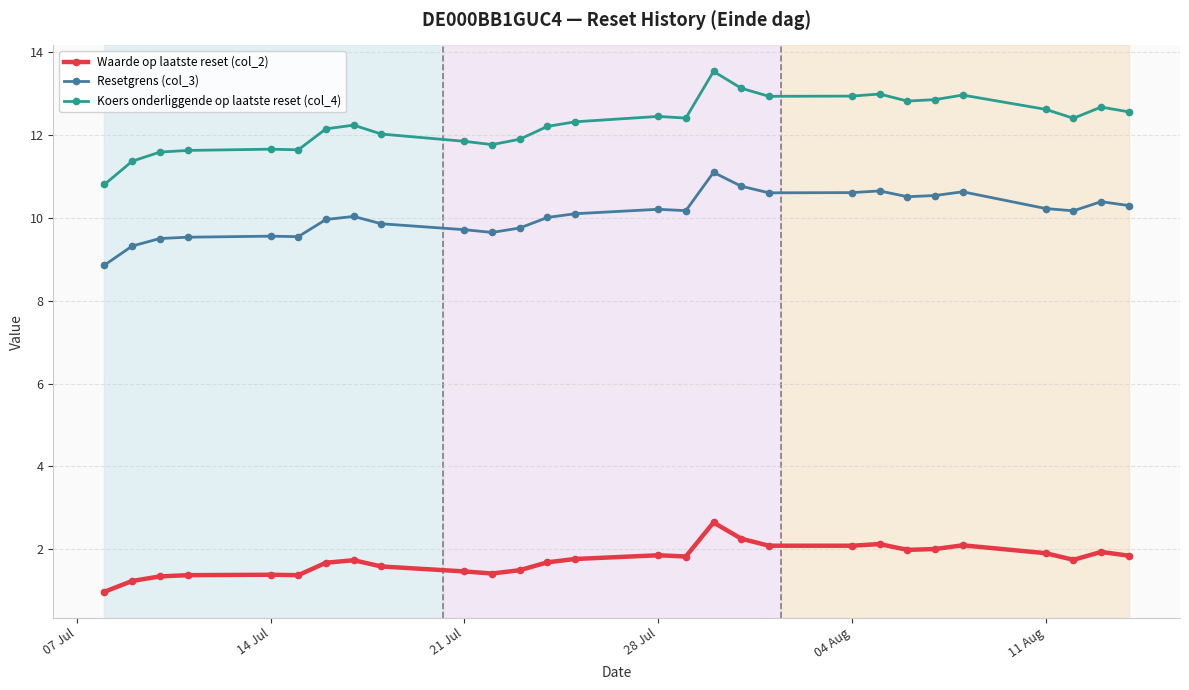

Which series has the largest total across all categories?

Koers onderliggende op laatste reset (col_4)